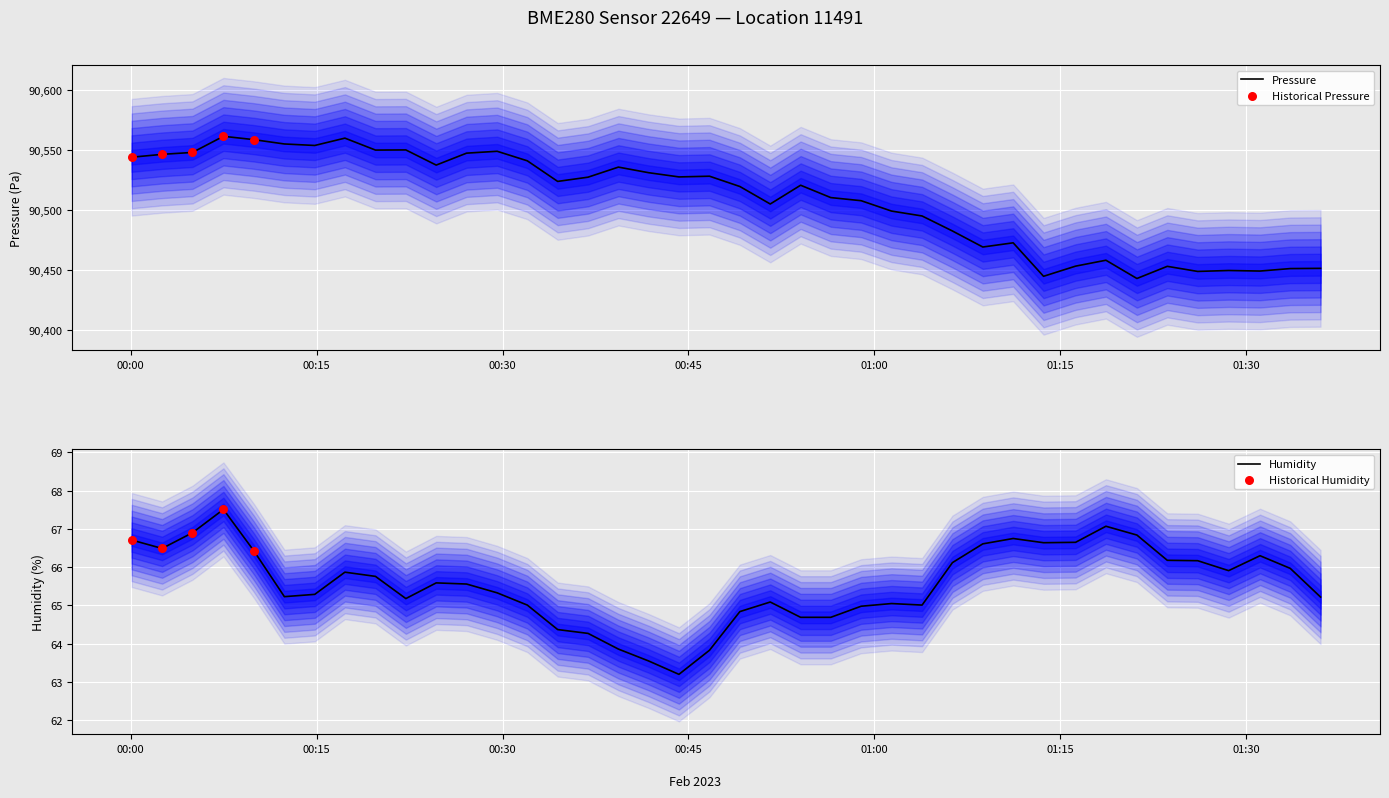

What is the highest value of the Pressure series?

90561.3